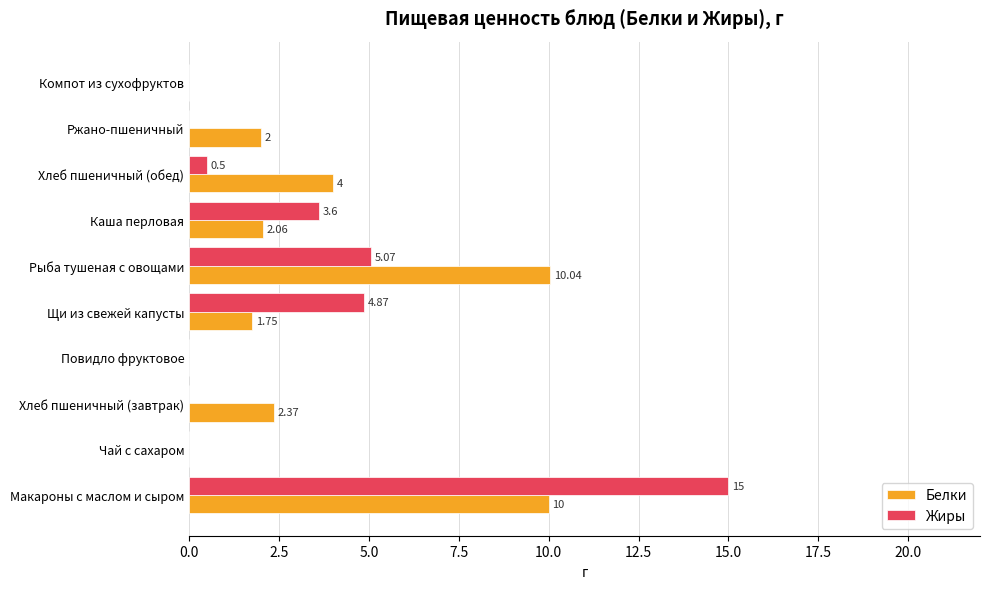

What is the sum of all Белки values?

32.2